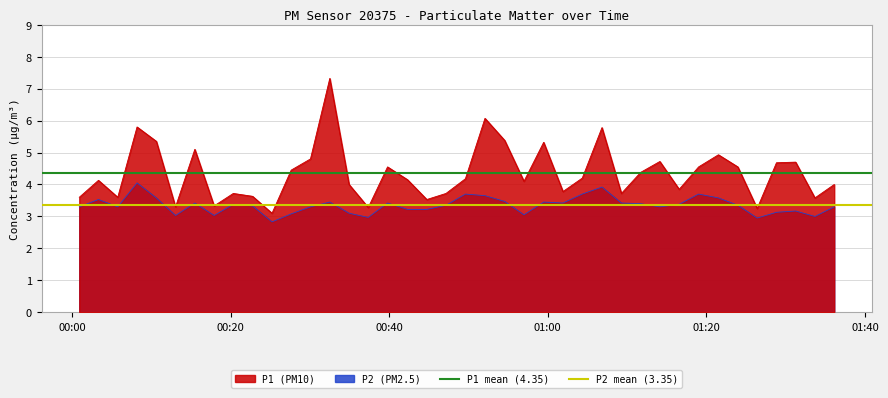

True or false: P1 (PM10) and P2 (PM2.5) cross at least once.

False